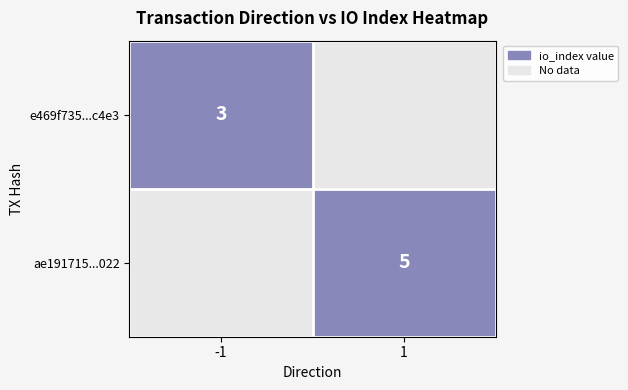

Is it true that e469f735...c4e3 equals 1 at -1?

False